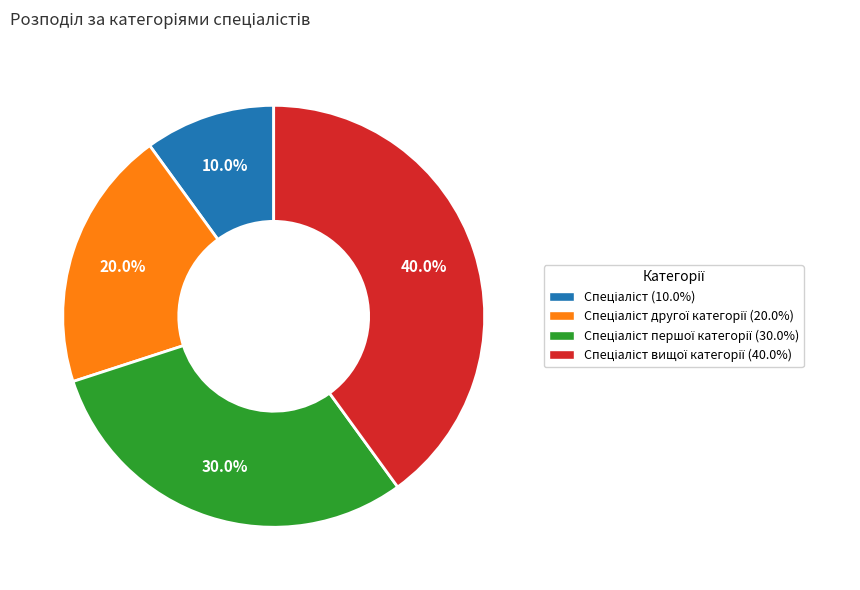

Is there any slice that represents more than half of the pie?

No